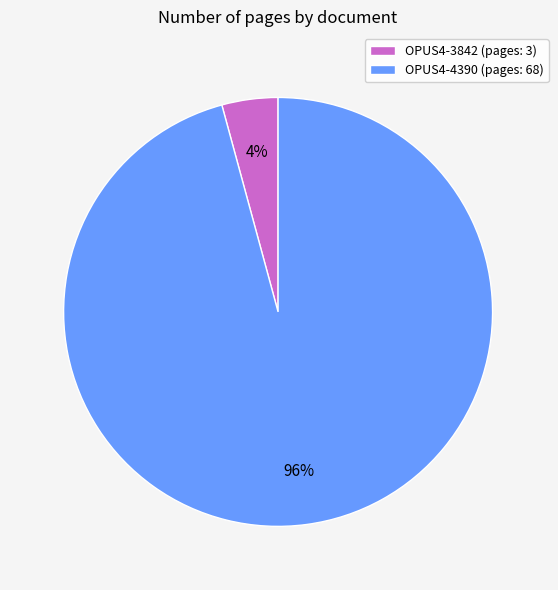

True or false: OPUS4-4390 (pages: 68) accounts for 86% of the total.

False